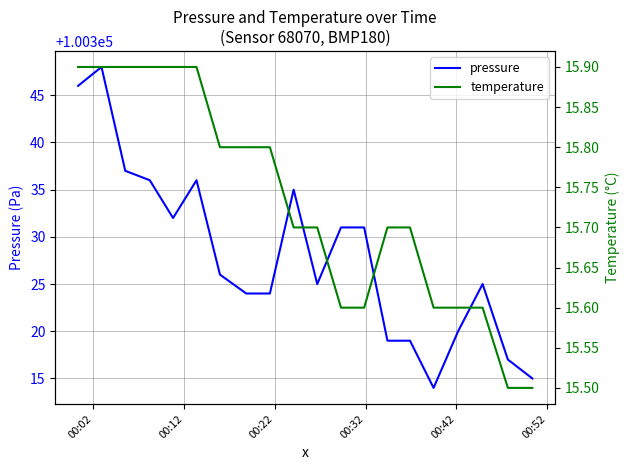

What is the difference between the maximum and minimum values in the pressure series?

34